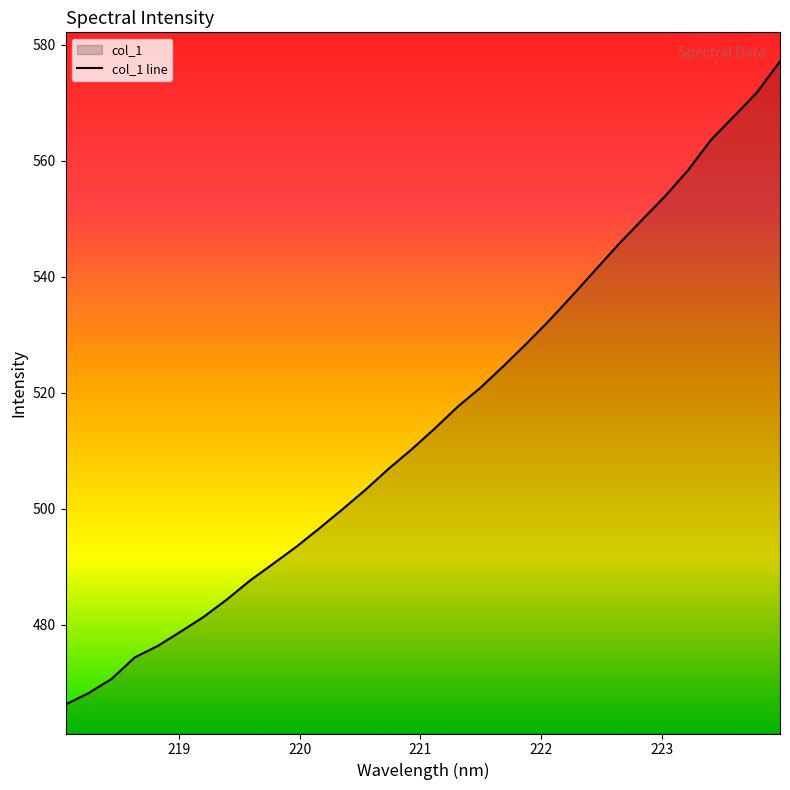

What is the sum of all values?

16493.5